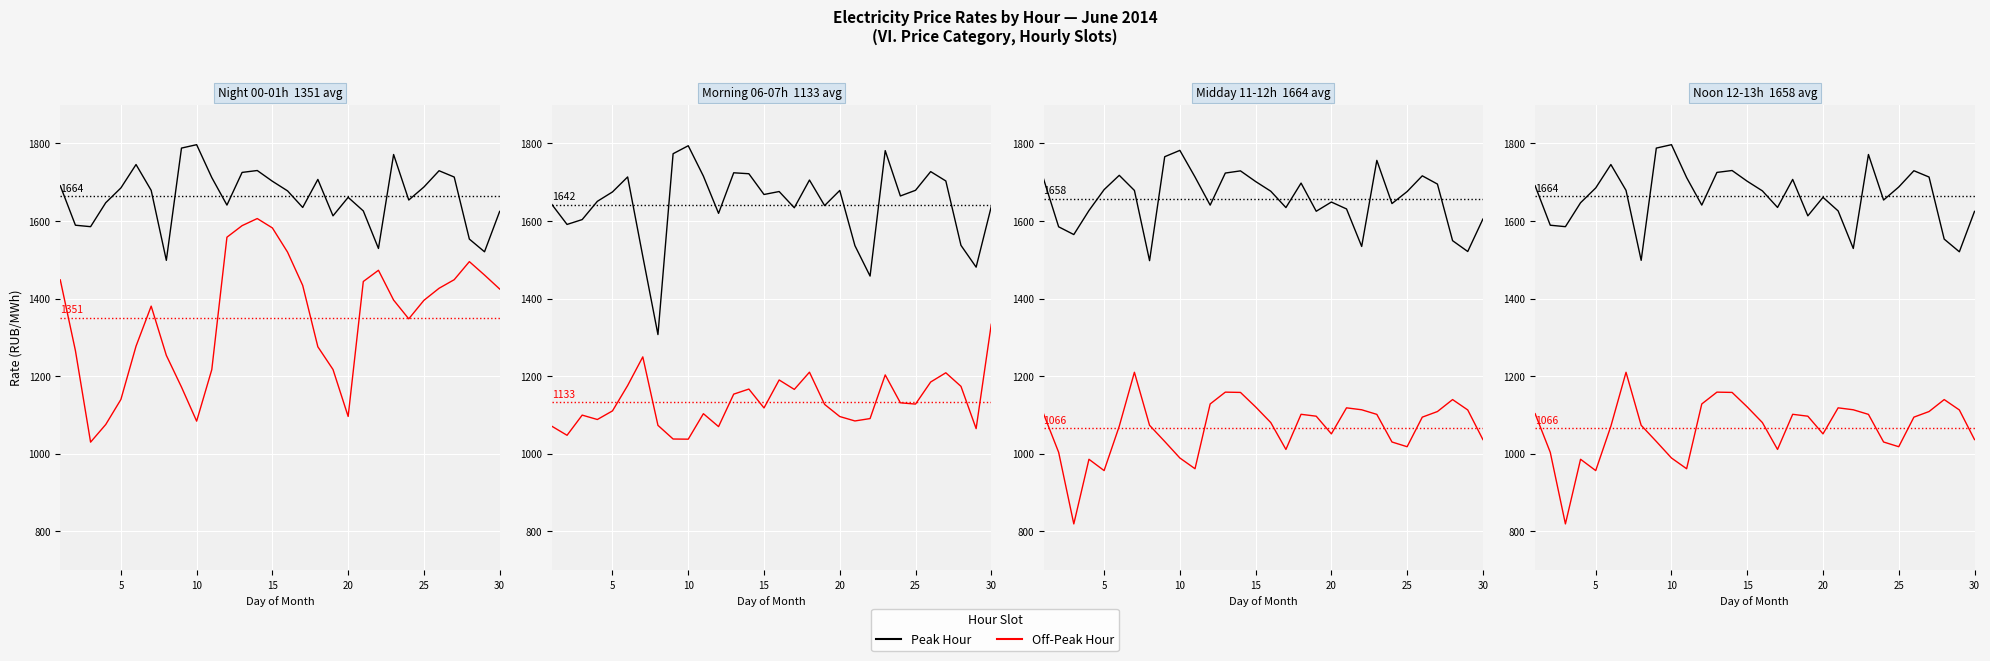

Is it true that Off-Peak Hour equals 1796.1 at 5?

False